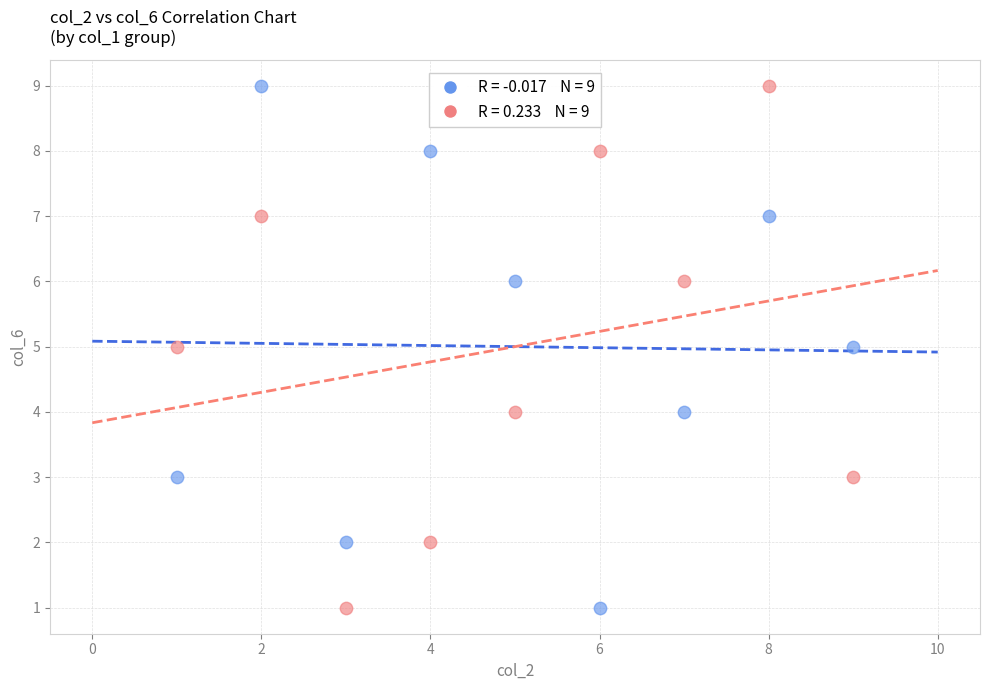

Across all data points, what is the range of Y values (max minus min)?

8